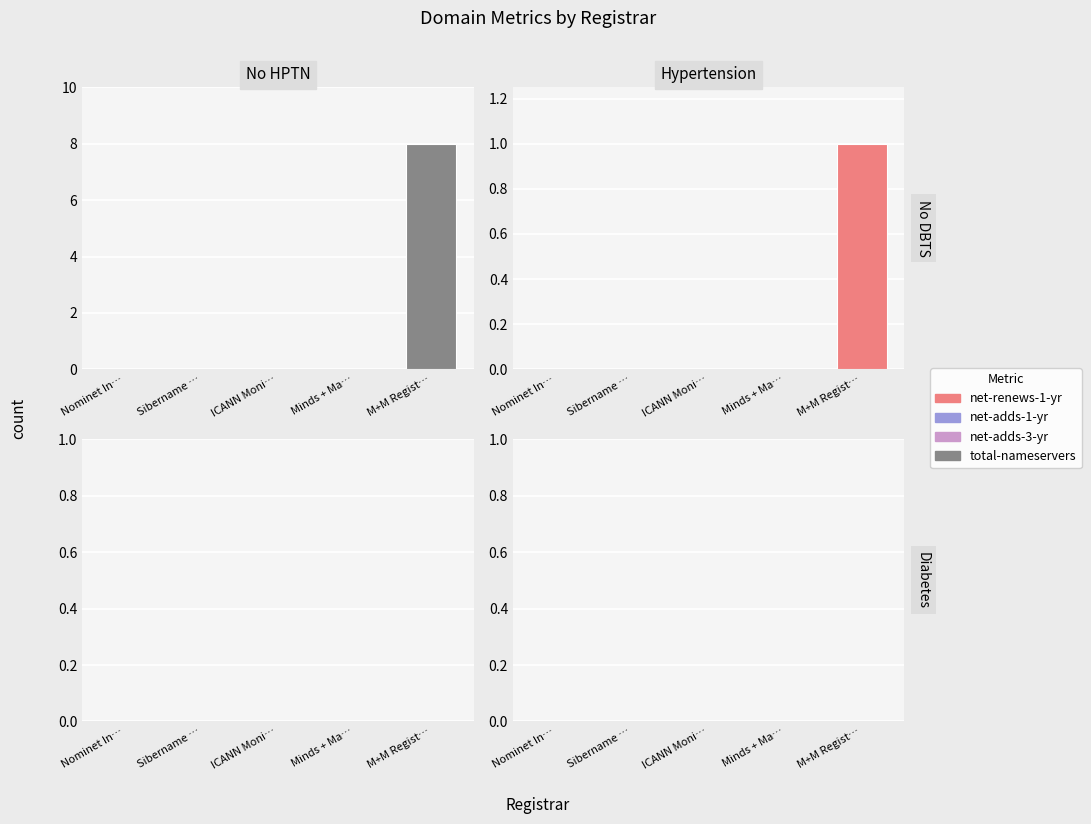

The total-nameservers series shows 0 at Minds + Ma…. True or false?

True